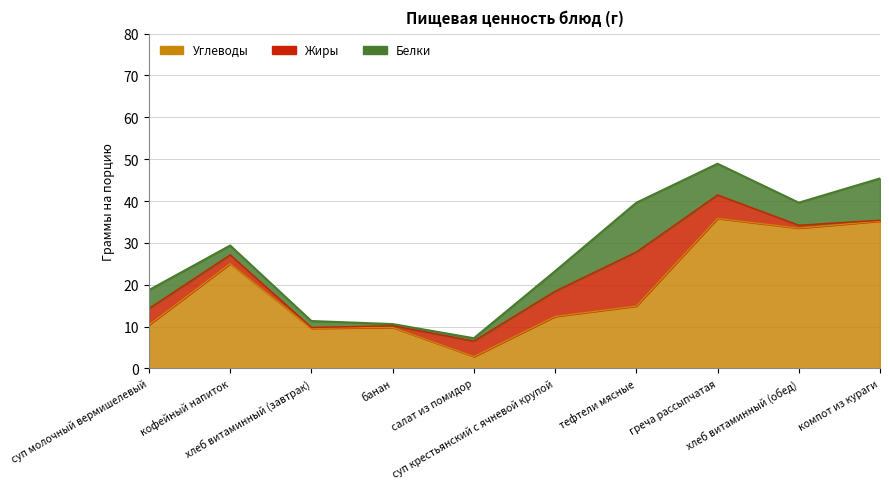

Count the number of categories in the chart.

10